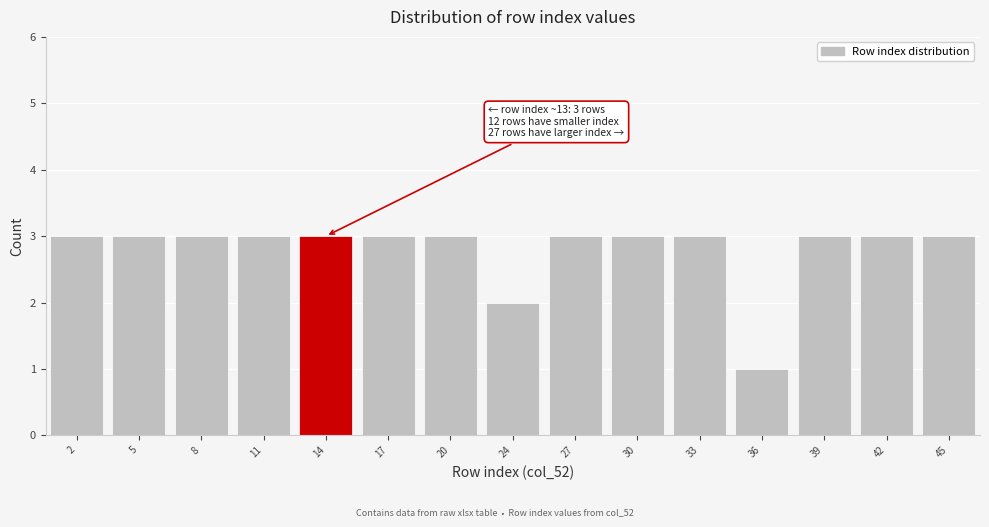

Reading left to right, what are all the values shown in this chart?

2=3	5=3	8=3	11=3	14=3	17=3	20=3	24=2	27=3	30=3	33=3	36=1	39=3	42=3	45=3